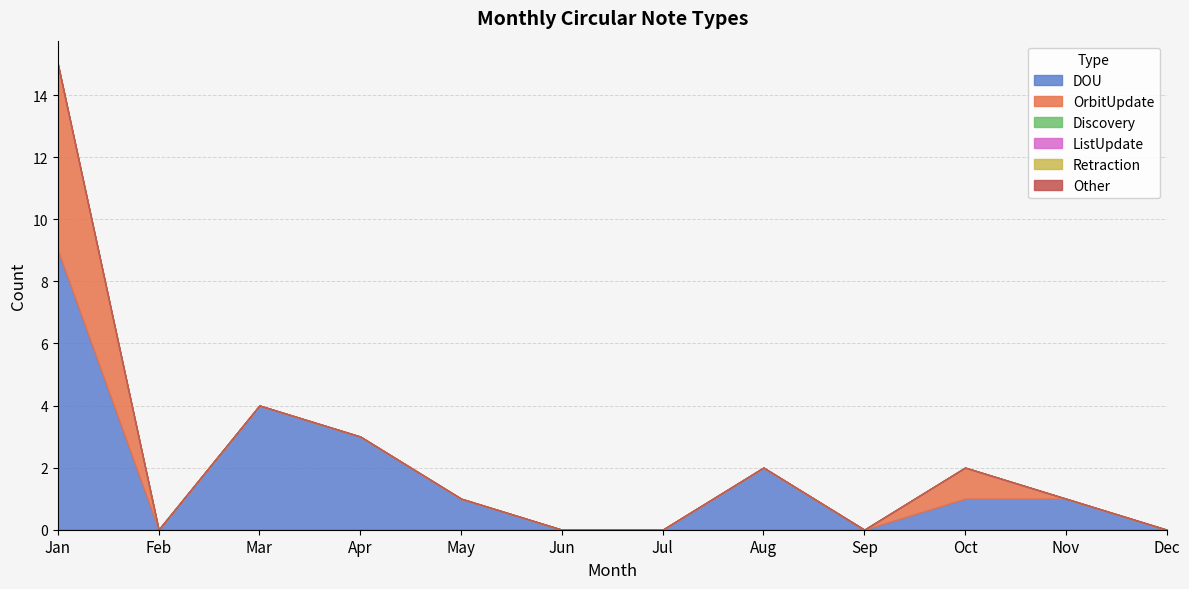

At which label does Discovery reach its minimum?

Jan